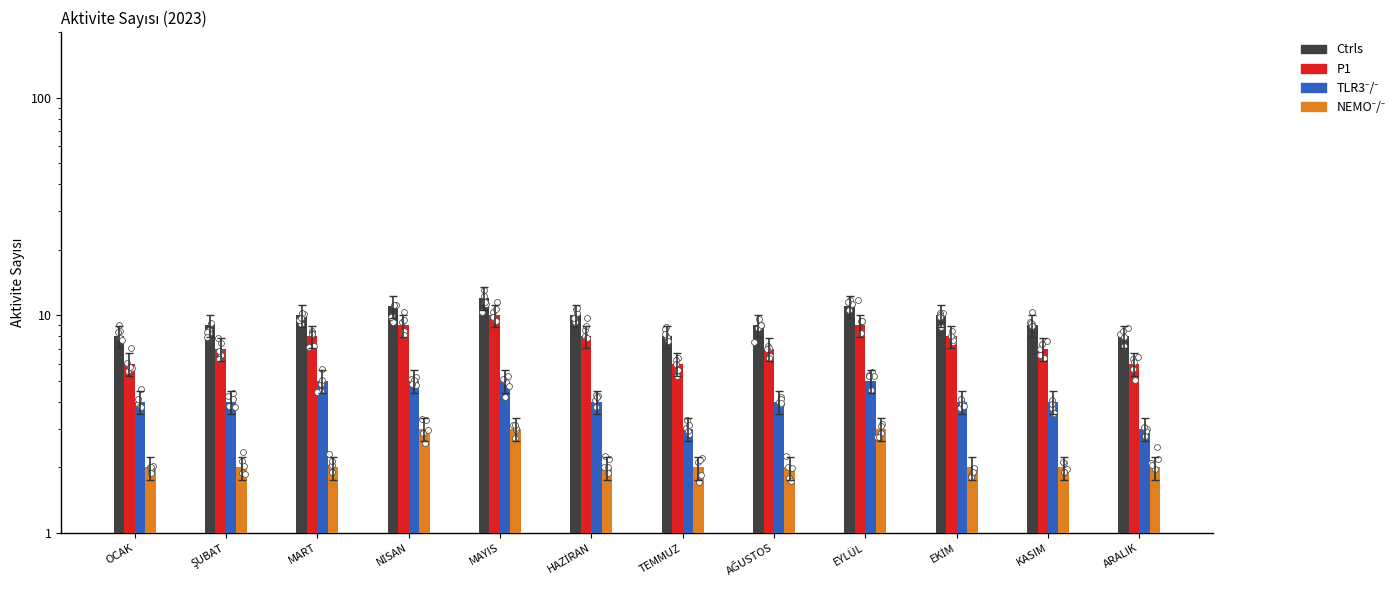

At which category is the sum across all series the highest?

MAYIS